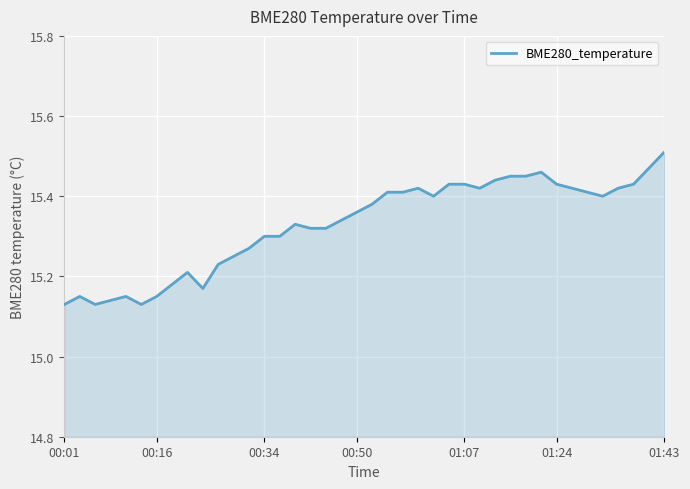

What is the difference between the maximum and minimum values?

0.4